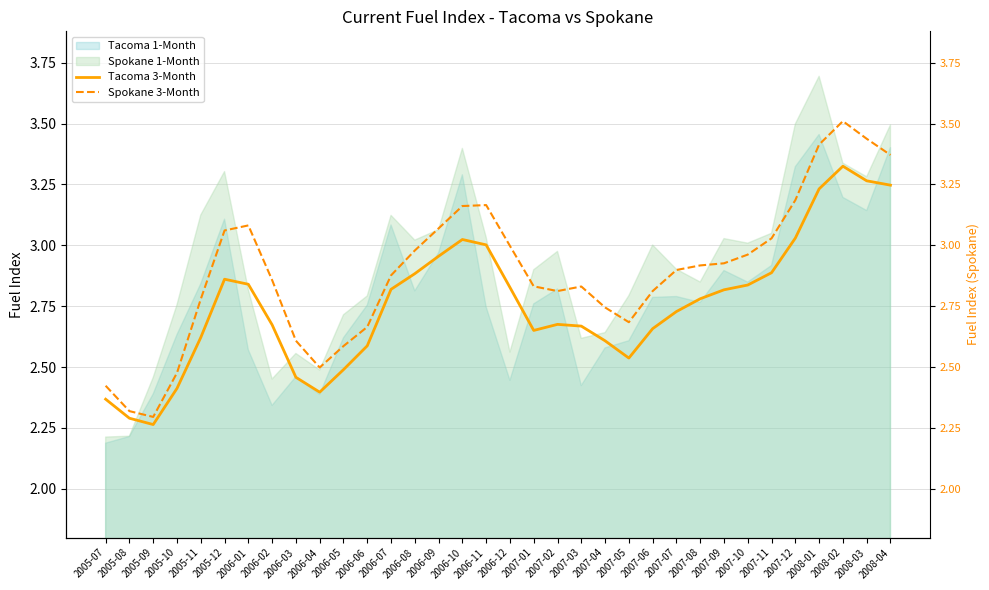

True or false: Tacoma 3-Month and Spokane 3-Month cross at least once.

False